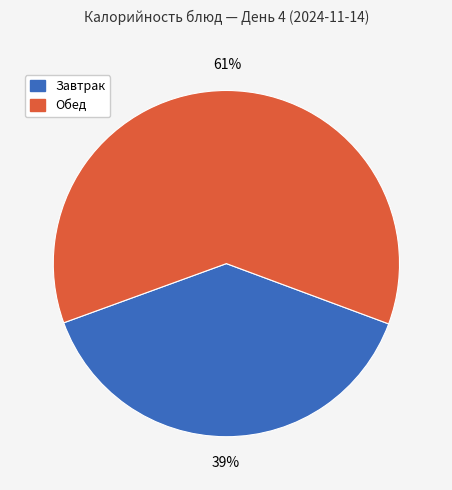

Is there a majority slice in this chart?

Yes